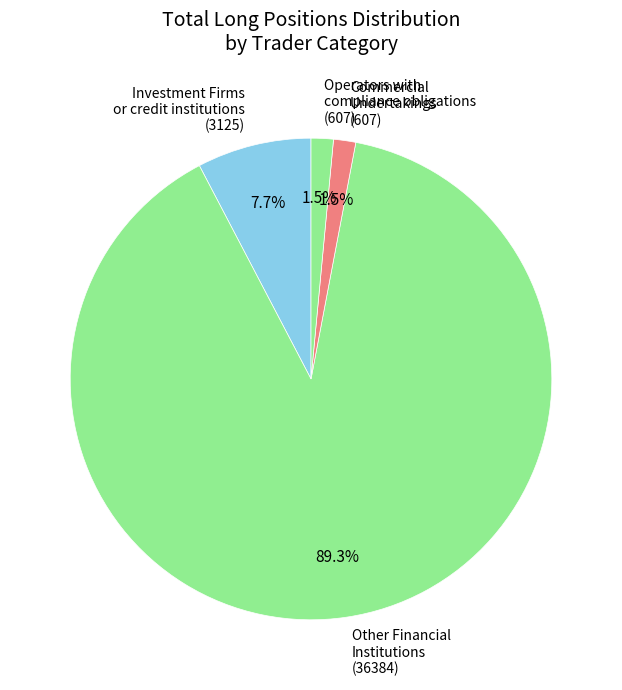

How many slices are in this pie chart?

4